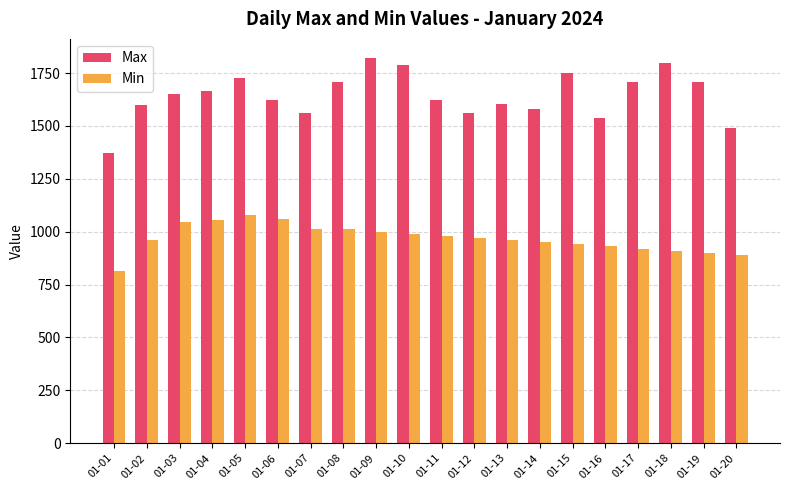

What is the difference between the highest and lowest values at 01-11?

642